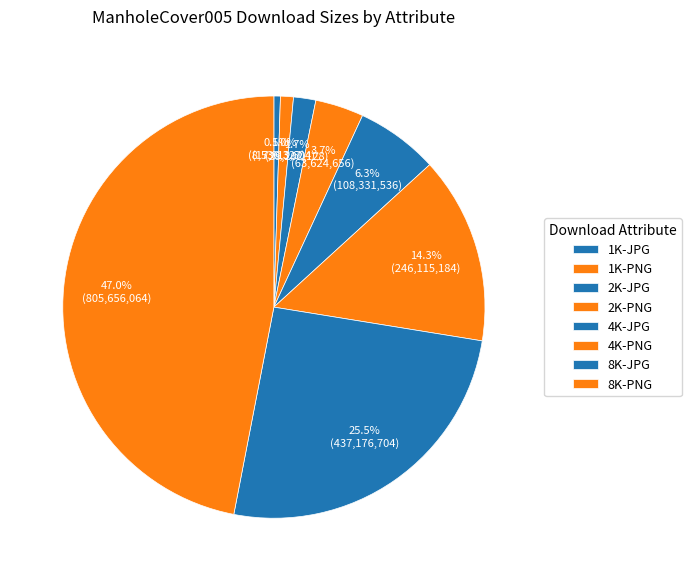

The 8K-JPG slice represents 25% of the pie. True or false?

True